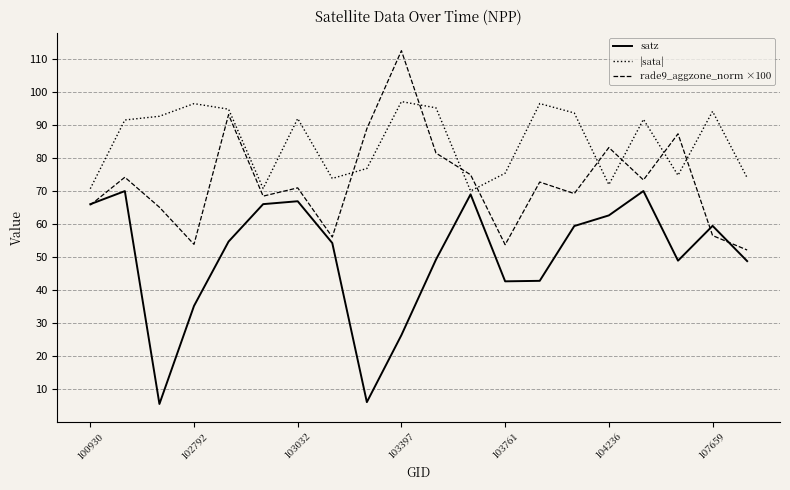

List the series in order of their peak value, highest first.

rade9_aggzone_norm ×100, |sata|, satz